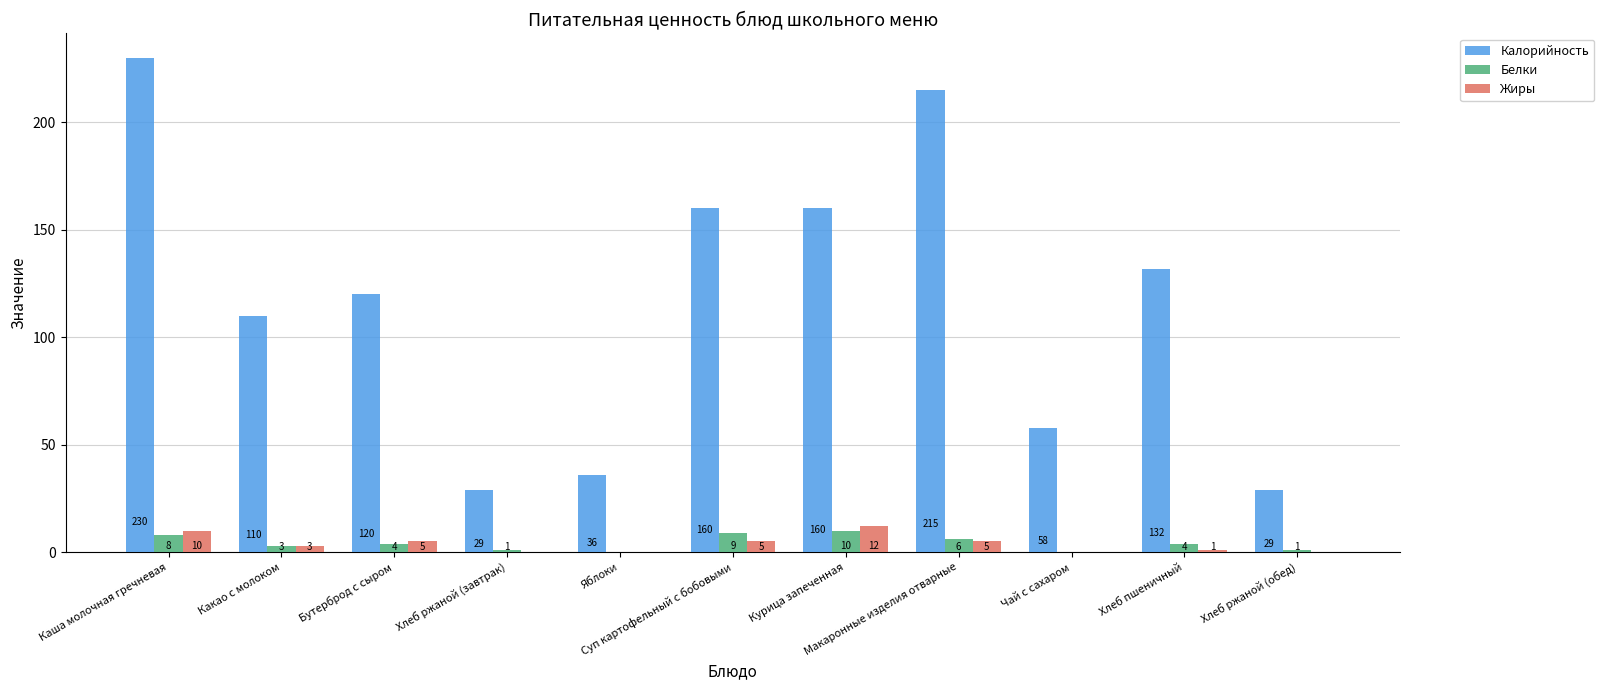

Is it true that Калорийность equals 29 at Хлеб ржаной (обед)?

True